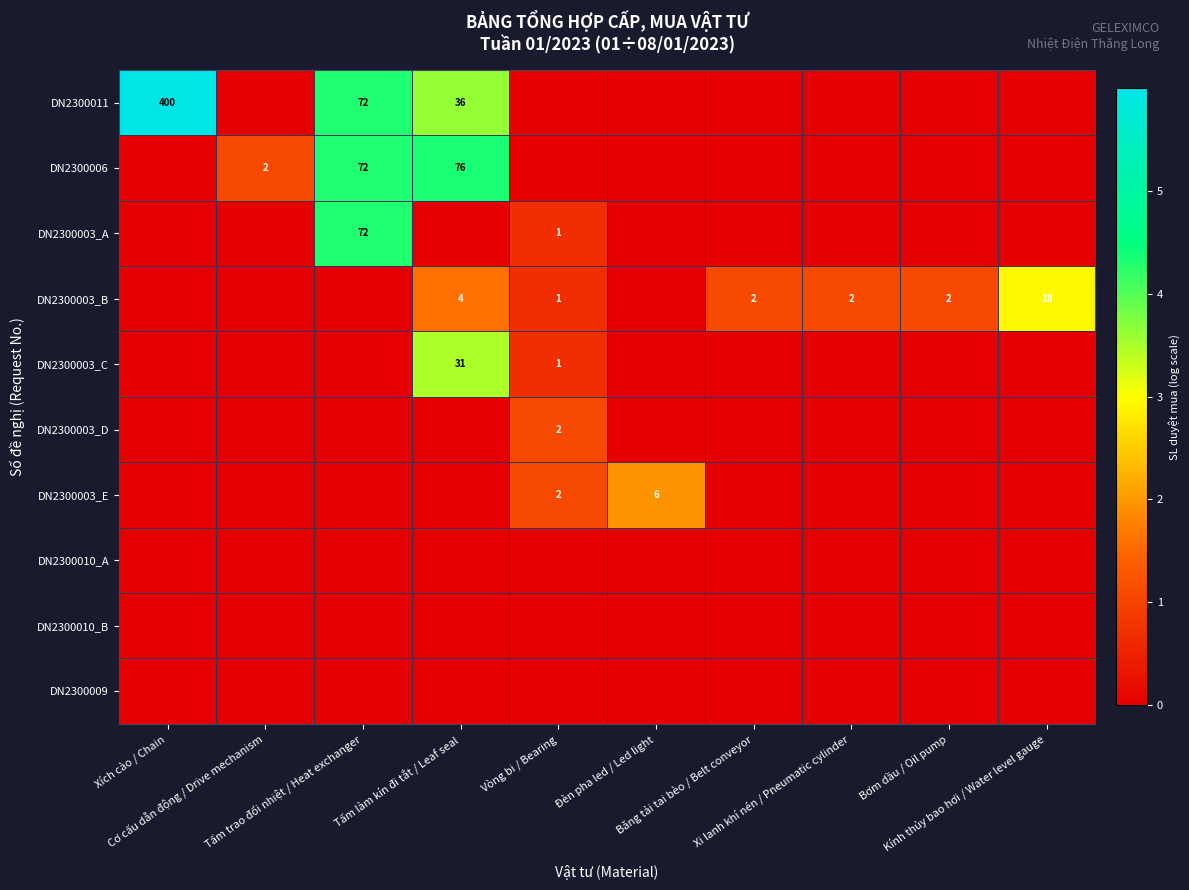

The value of DN2300009 at Tấm làm kín đi tắt / Leaf seal is 0.0. True or false?

True